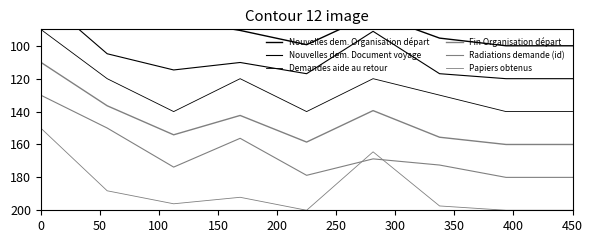

Which series has the widest spread of values?

Nouvelles dem. Organisation départ